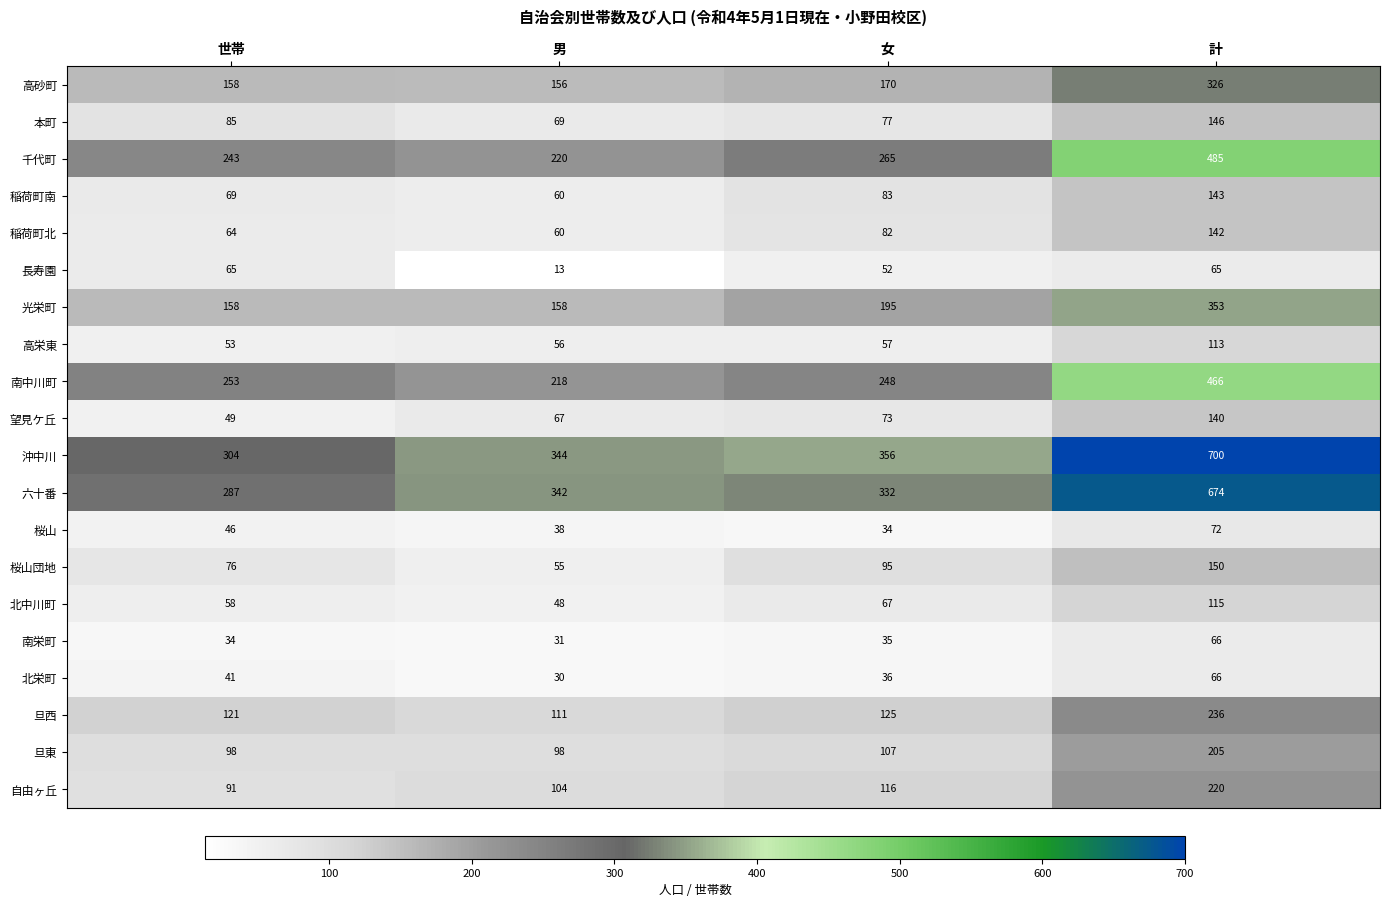

Read the 高栄東 value at 世帯, to the nearest 10.

50